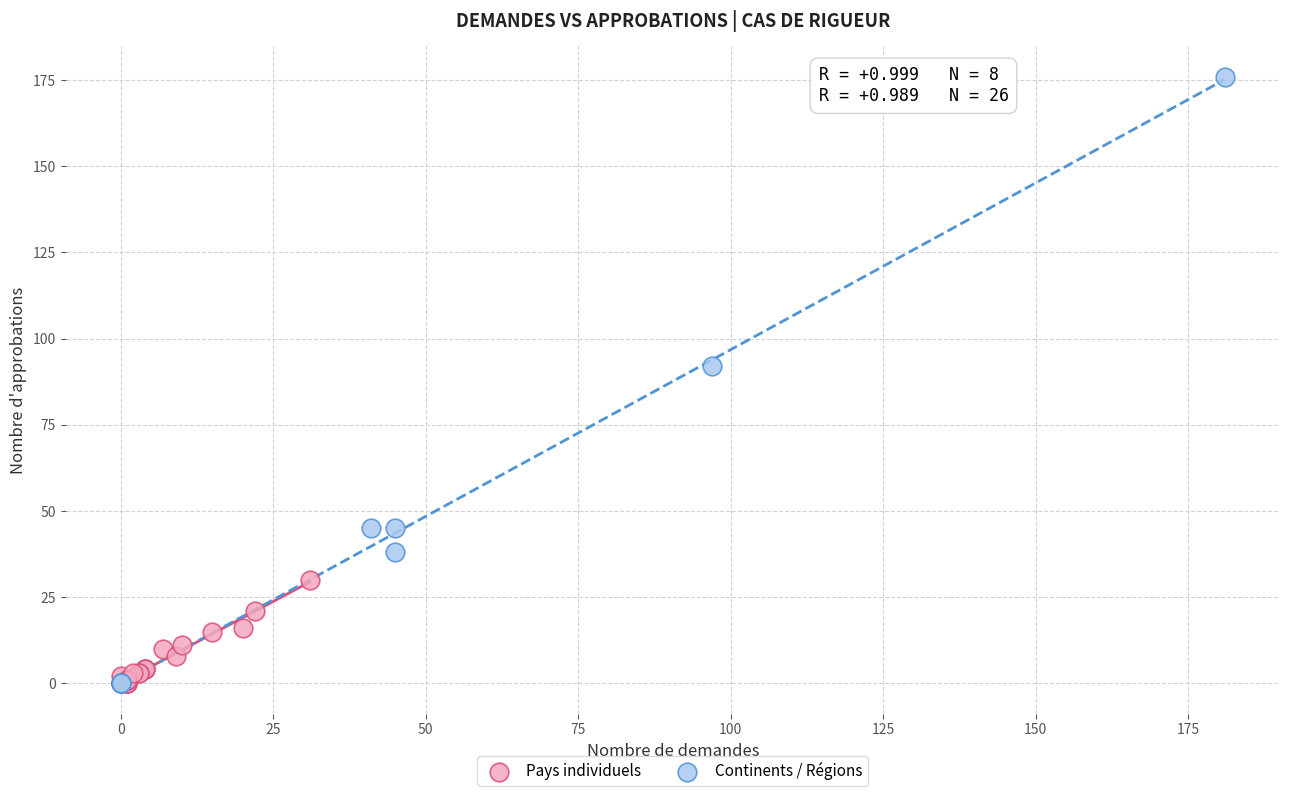

What are all the series names shown in the legend?

Pays individuels, Continents / Régions